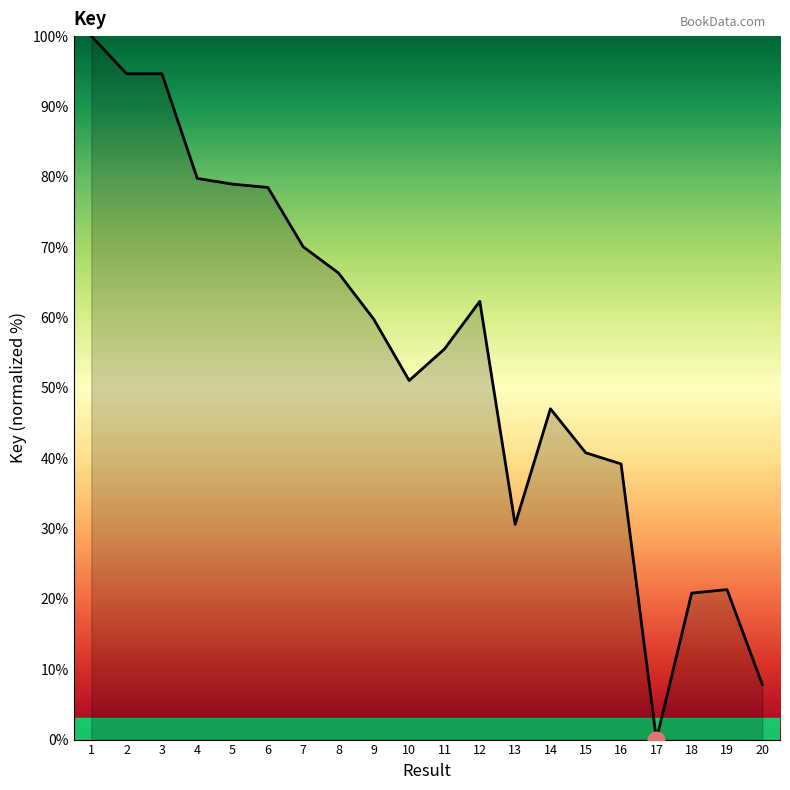

How many values are above zero?

19